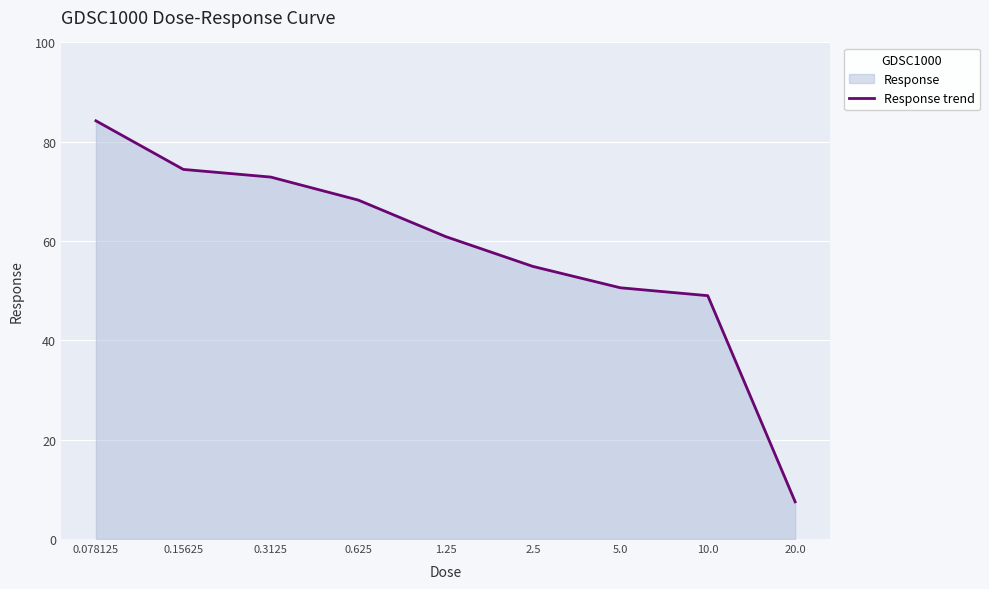

How many values exceed 60?

5